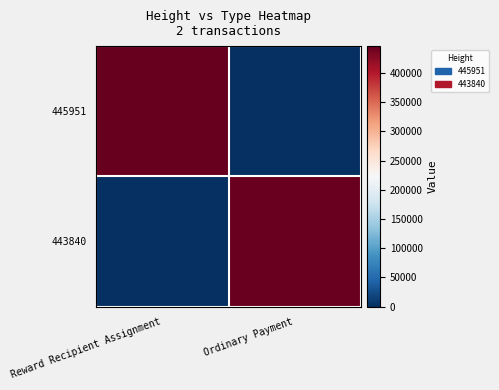

List the series in order of their peak value, highest first.

445951, 443840